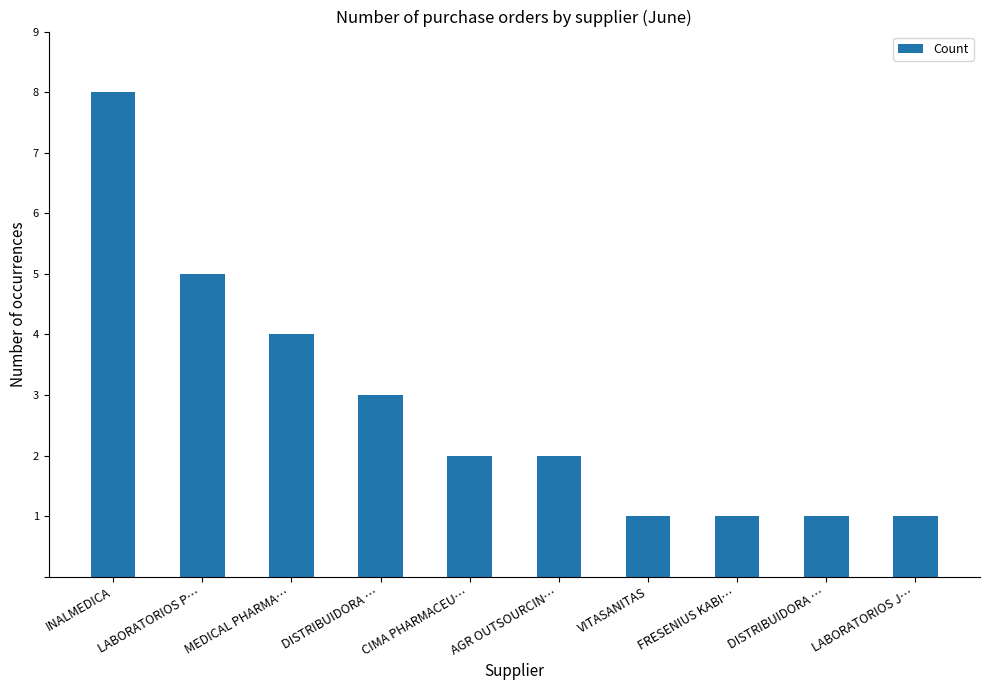

How many categories are shown in the chart?

10